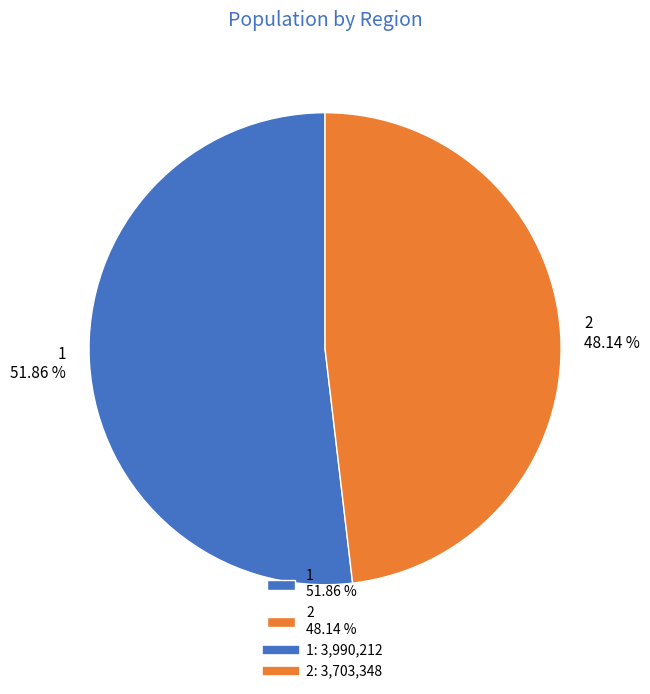

True or false: 2 accounts for 48% of the total.

True